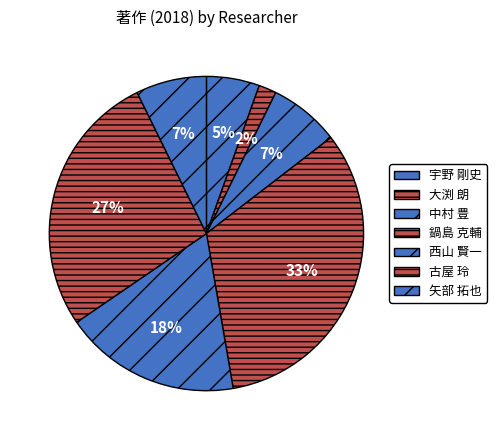

True or false: 中村 豊 accounts for 1% of the total.

False